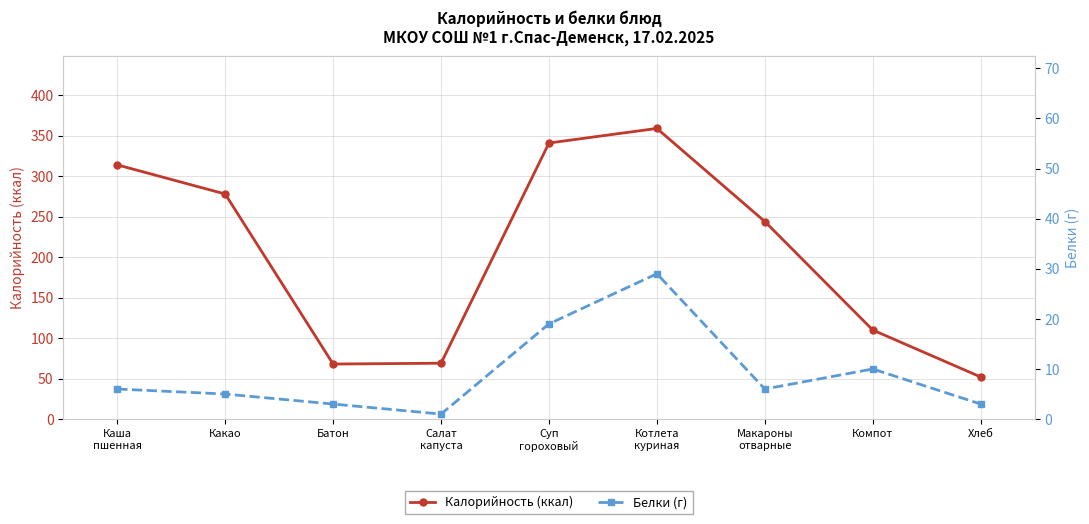

What is the spread (max minus min) of values at Какао?

273